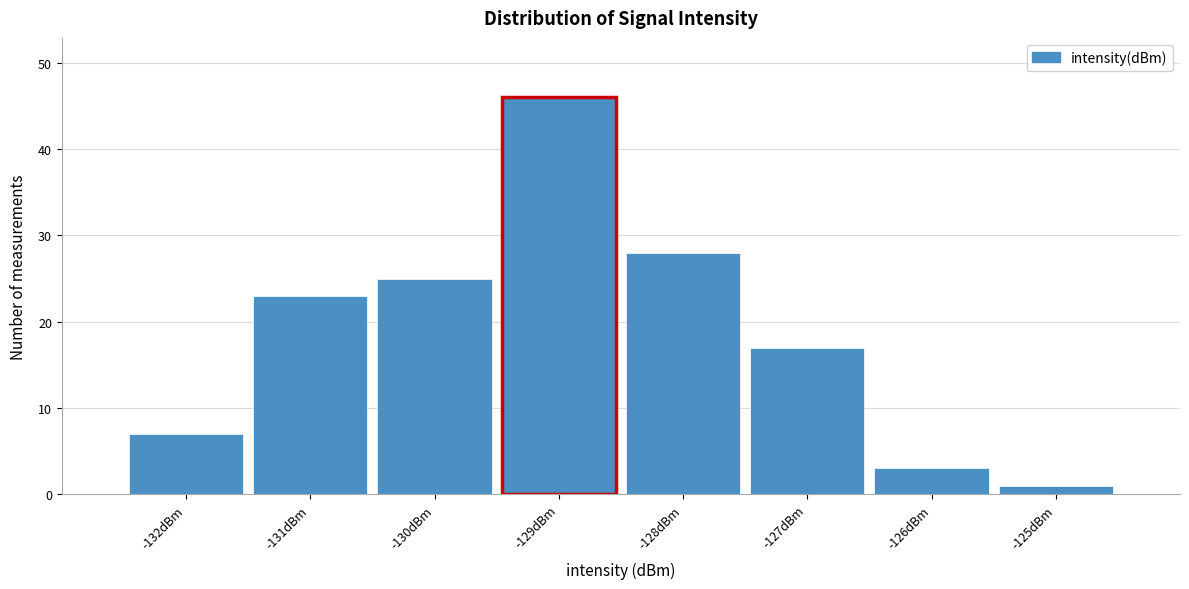

Reading right to left, list all the values displayed in this chart.

-125dBm=1	-126dBm=3	-127dBm=17	-128dBm=28	-129dBm=46	-130dBm=25	-131dBm=23	-132dBm=7